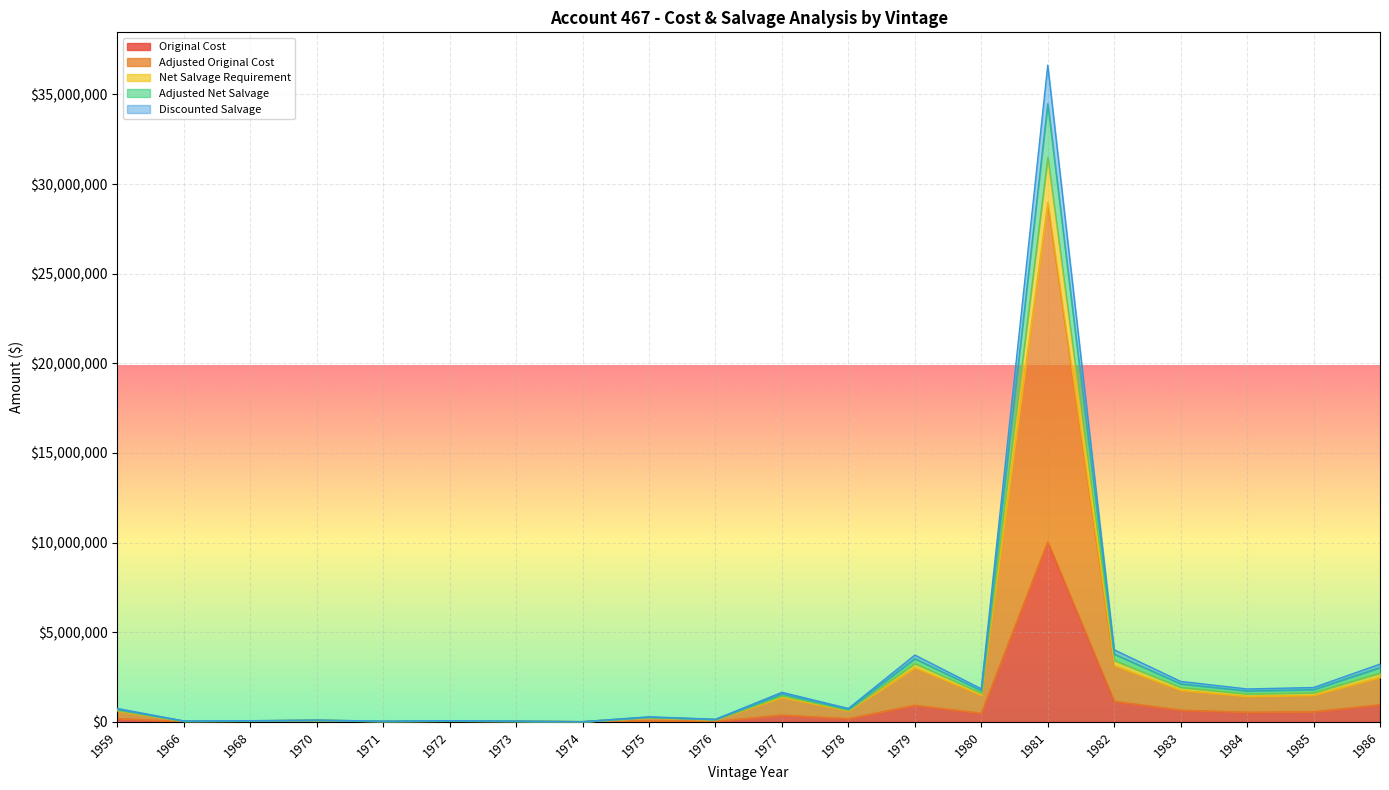

At which category is the sum across all series the highest?

1981